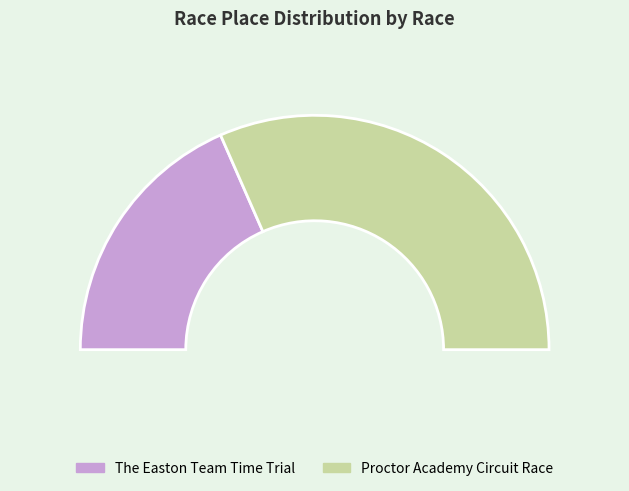

What percentage is the Proctor Academy Circuit Race slice, to the nearest percent?

63%